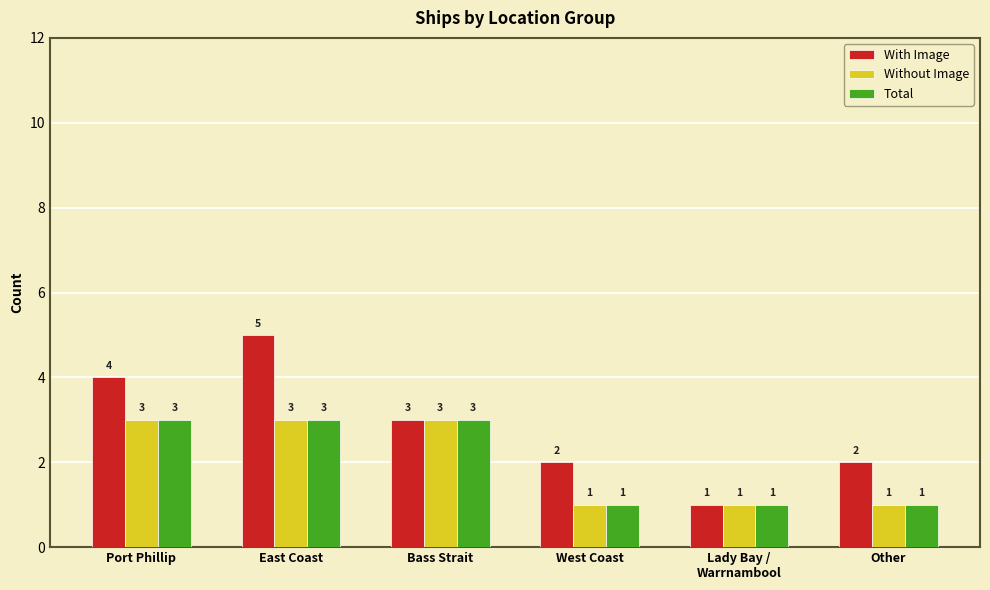

Which series has the largest range (max minus min)?

With Image